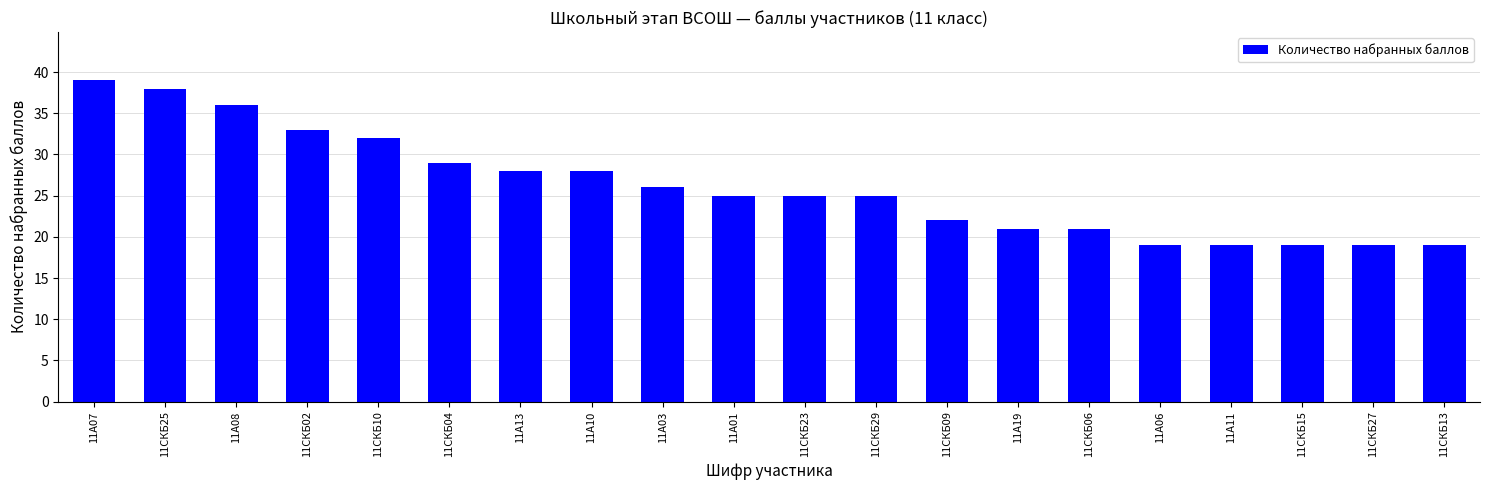

Does the chart contain stacked bars?

No